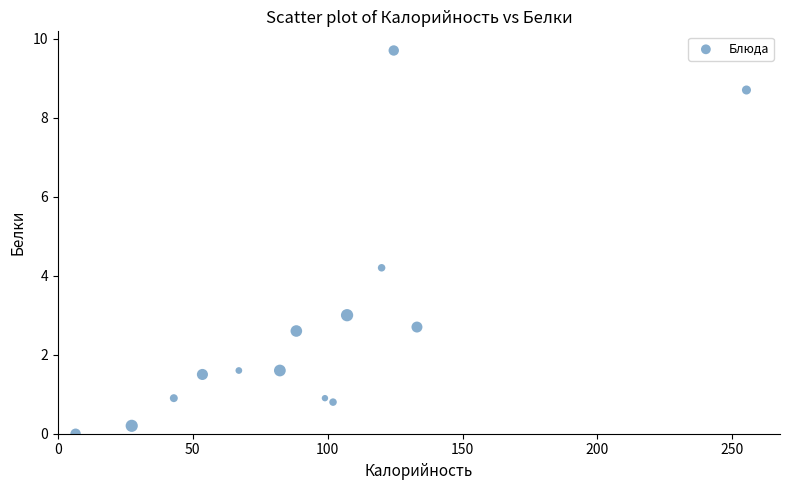

What is the range of Y values (max minus min)?

9.7